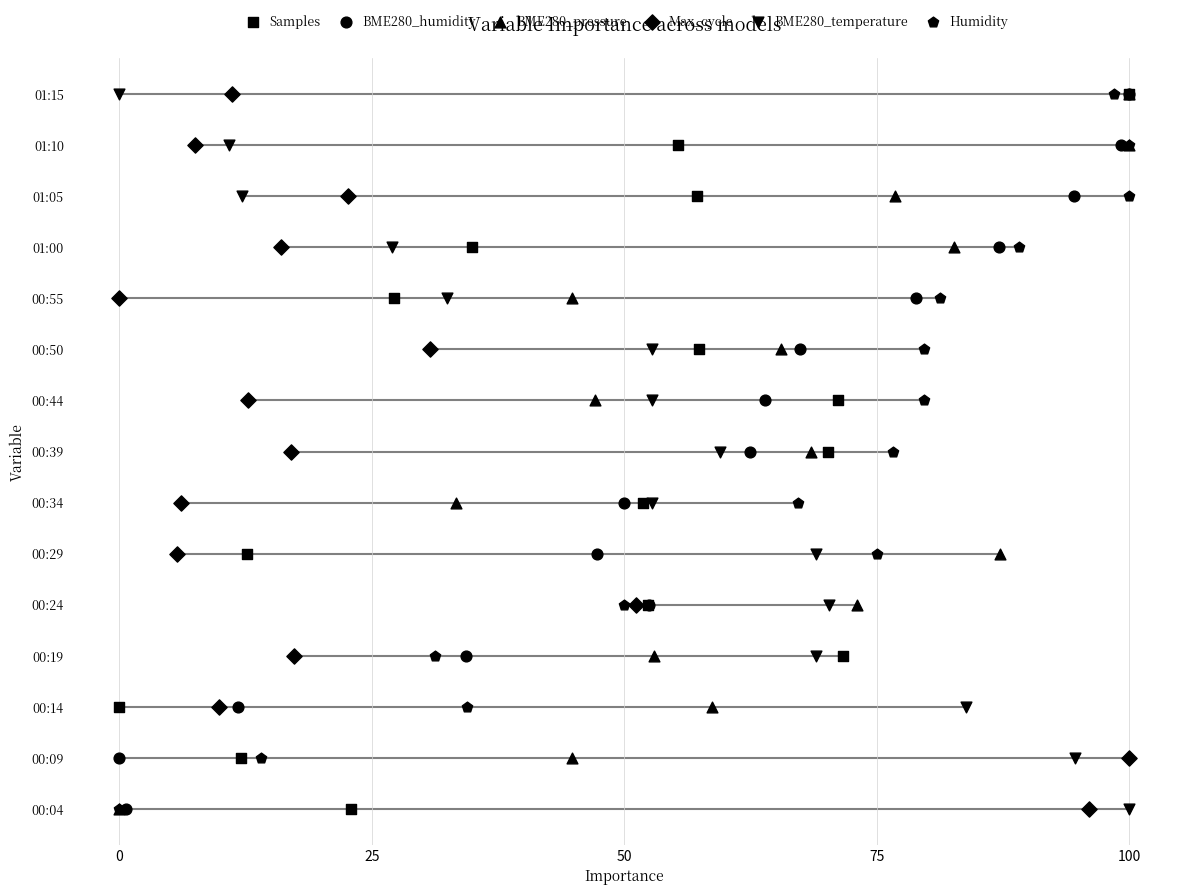

Which series has the widest spread of Y values?

Samples